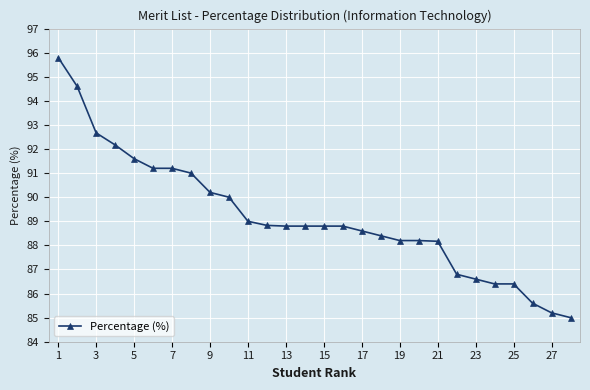

How many categories are shown in the chart?

28